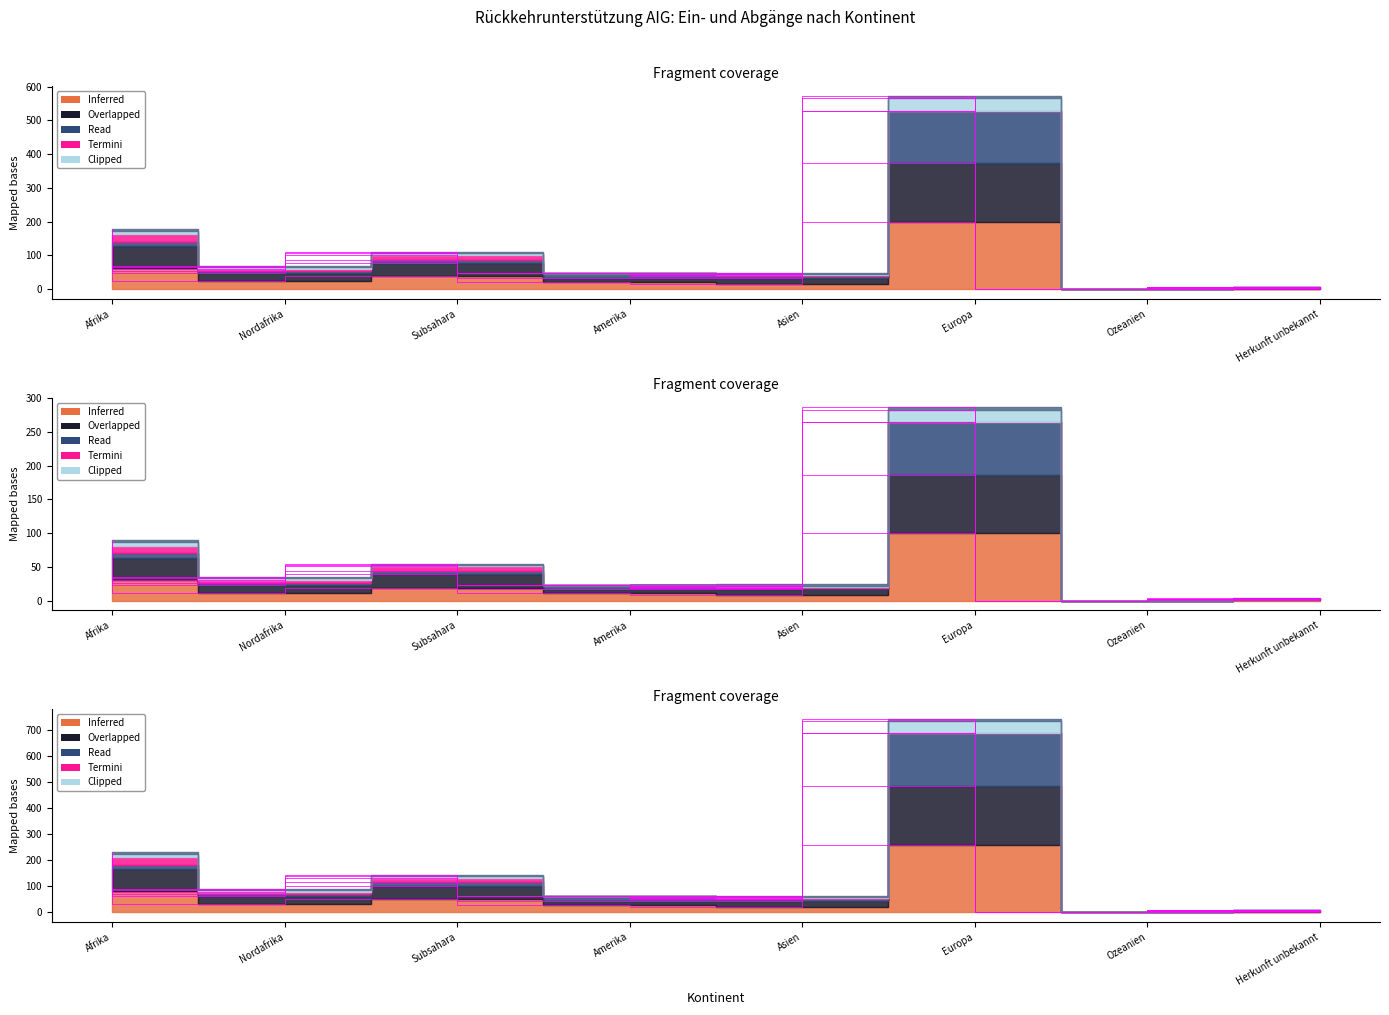

What is the sum of all values?

471.9